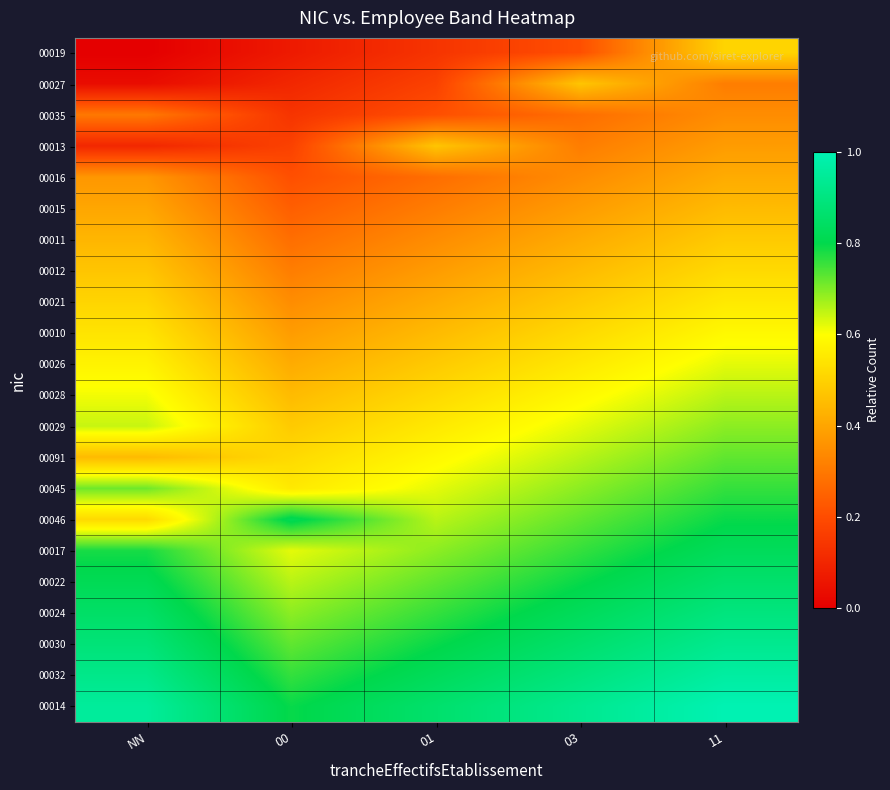

Rank the series by their maximum value, from highest to lowest.

00014, 00032, 00030, 00024, 00022, 00017, 00046, 00045, 00091, 00029, 00028, 00026, 00010, 00021, 00012, 00019, 00011, 00027, 00013, 00015, 00016, 00035